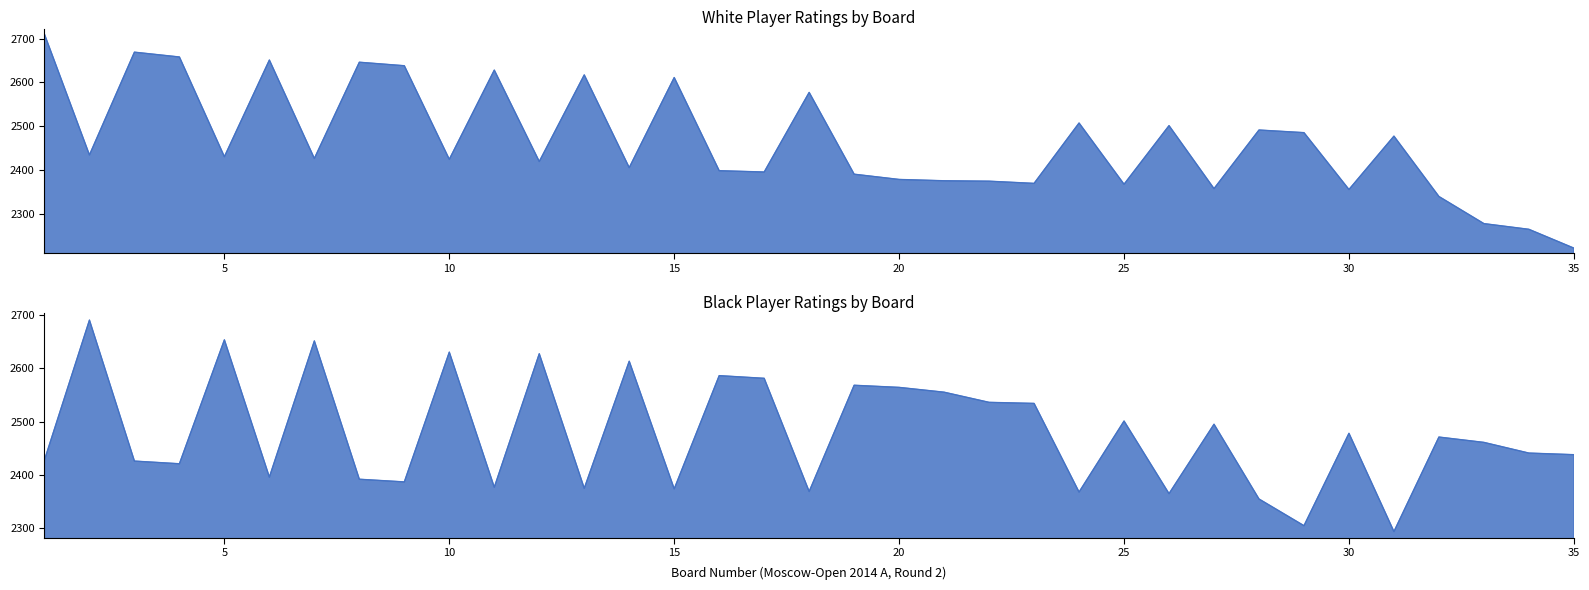

Where is Black Rating nearest to the value 2492?

27